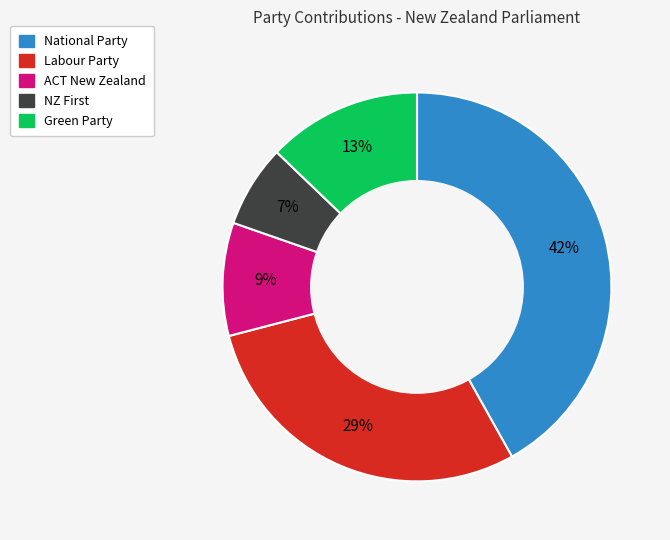

To the nearest percent, what is the difference between the ACT New Zealand and Labour Party slice percentages?

20%